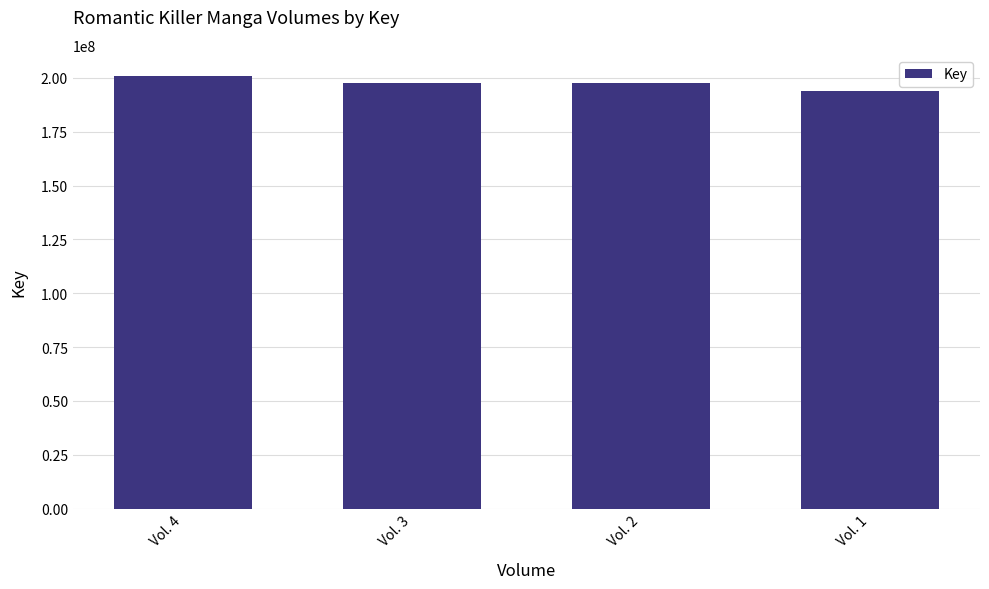

At which category does the chart reach its peak across all series?

Vol. 4